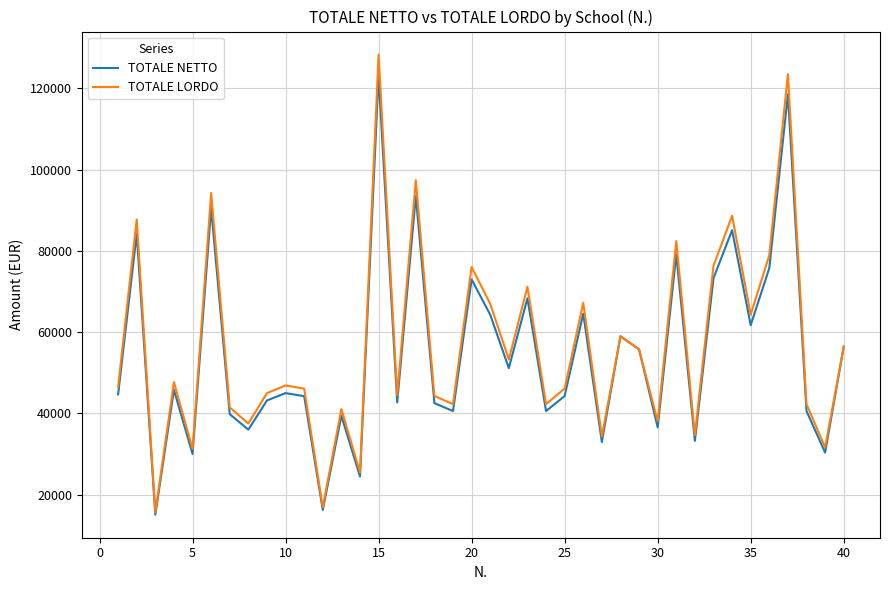

In TOTALE LORDO, how many points are lower than both neighbors (excluding endpoints)?

14